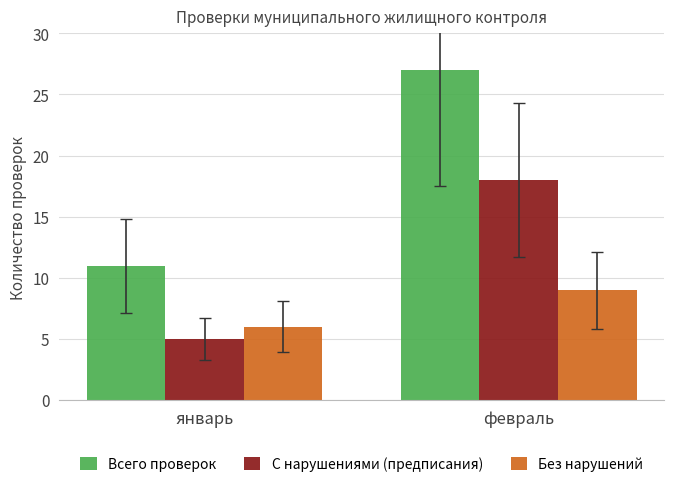

At which label is Без нарушений closest to 7?

январь